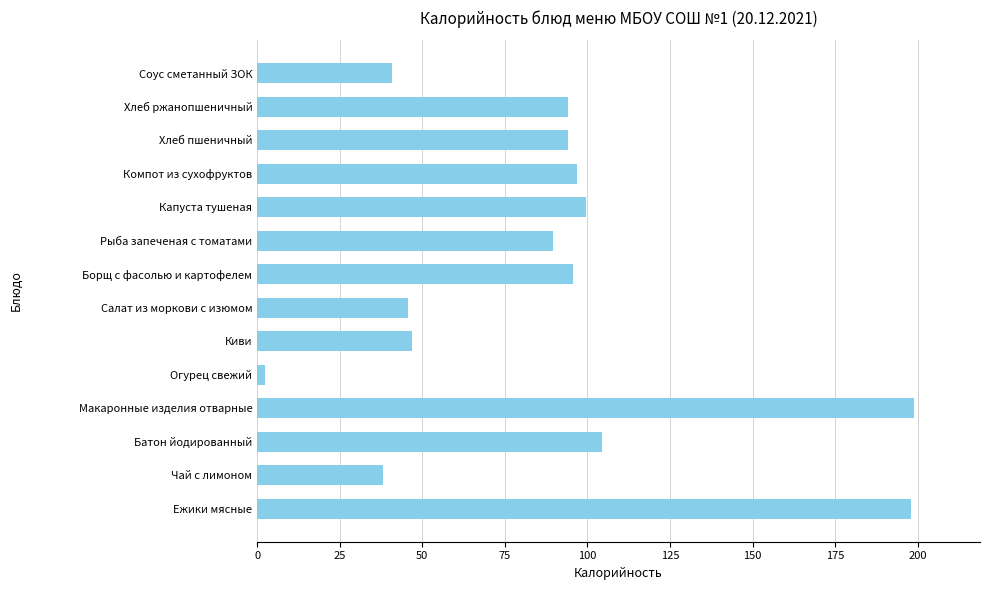

True or false: the data shows 199.0 at Макаронные изделия отварные.

True